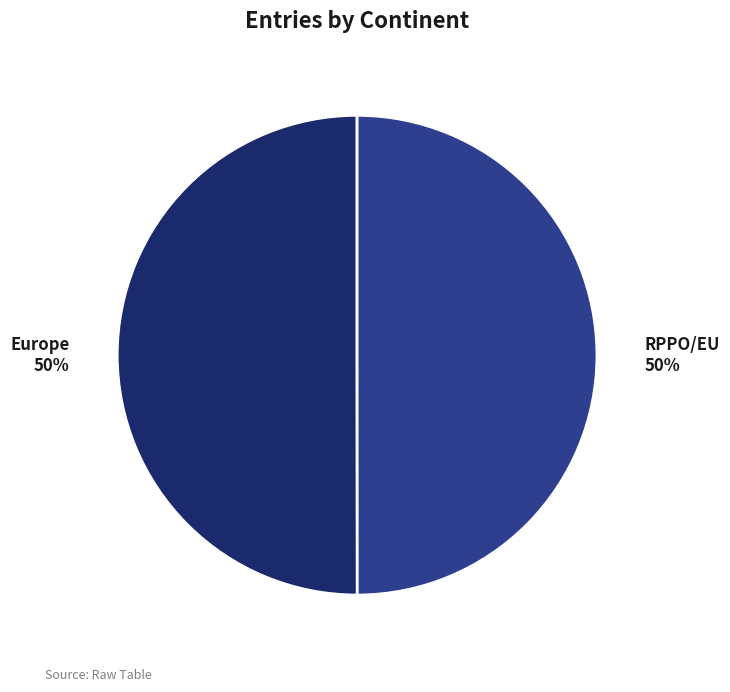

To the nearest percent, what percentage of the pie is Europe?

50%